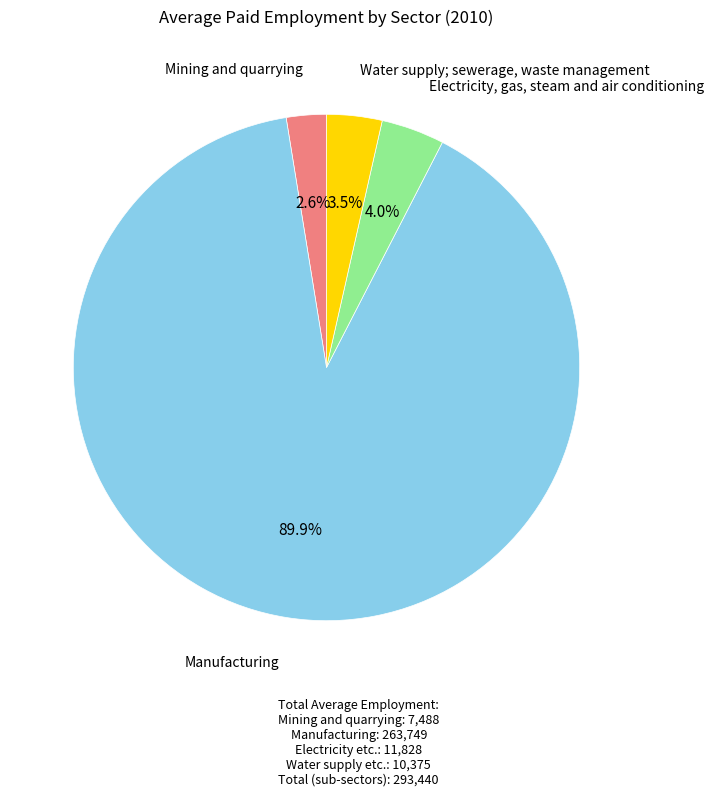

Which category has the biggest portion of the pie?

Manufacturing